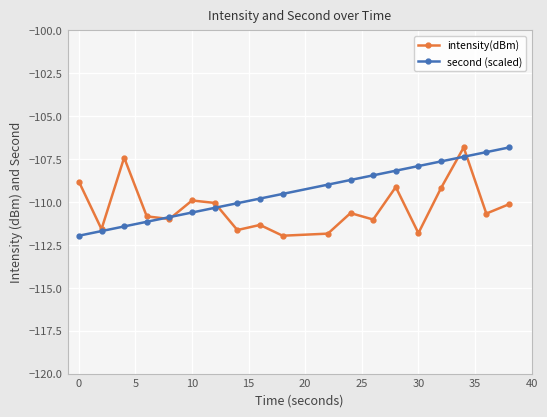

List the series in order of their overall mean, highest first.

second (scaled), intensity(dBm)